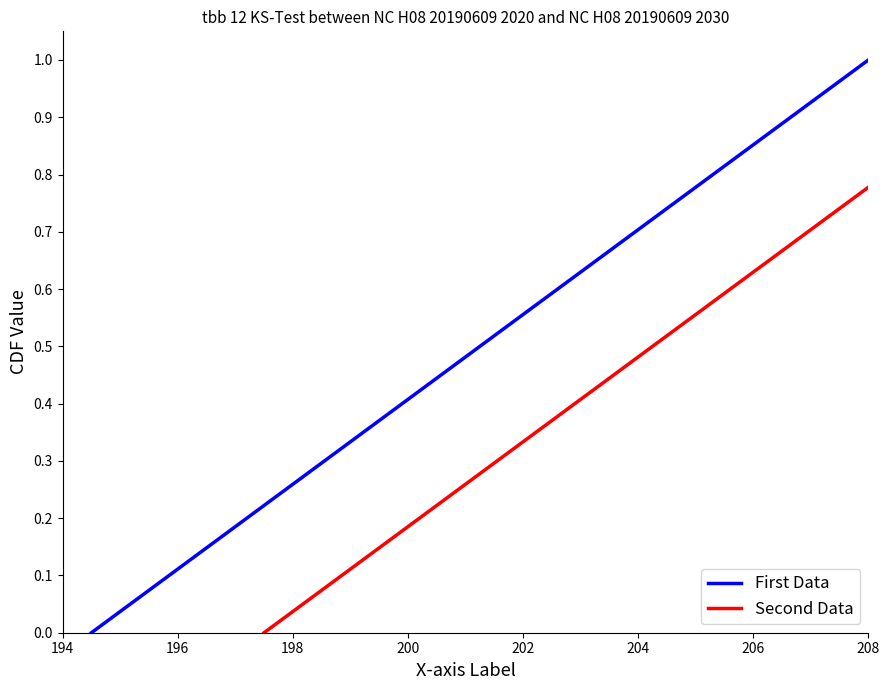

What is the difference between the maximum and minimum values in the First Data series?

1.0